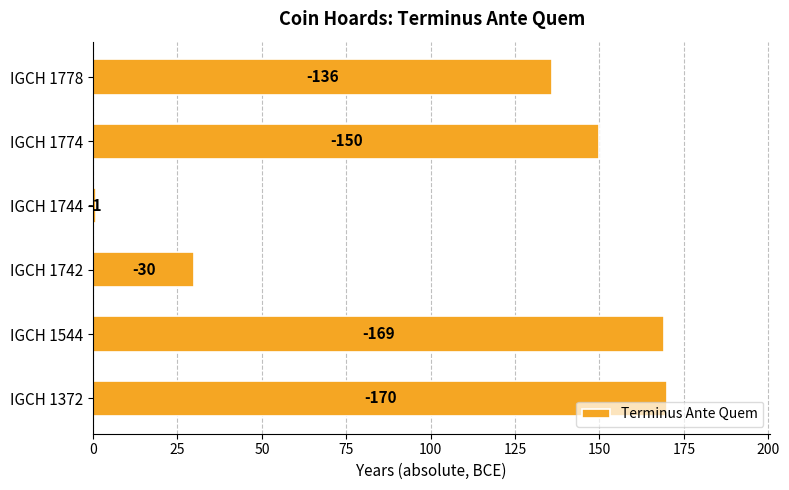

Are the bars horizontal?

Yes